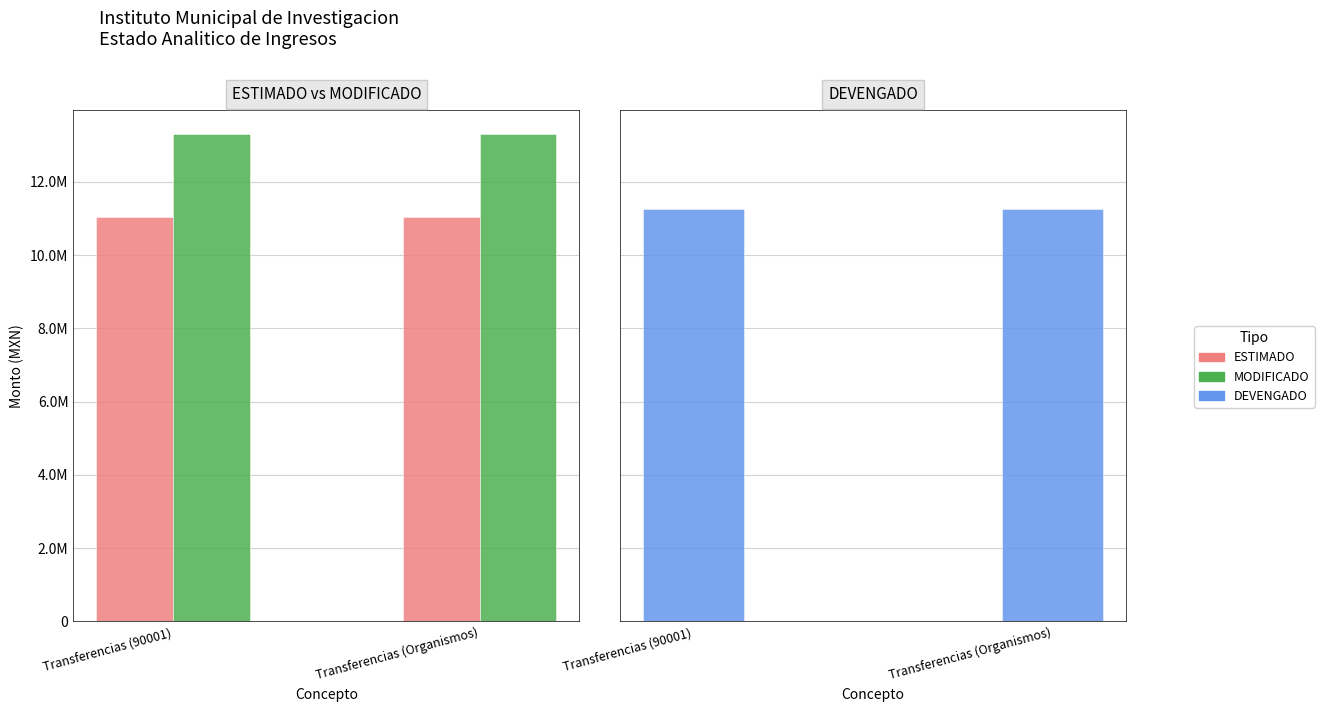

The ESTIMADO series shows 11040174.0 at Transferencias (90001). True or false?

True